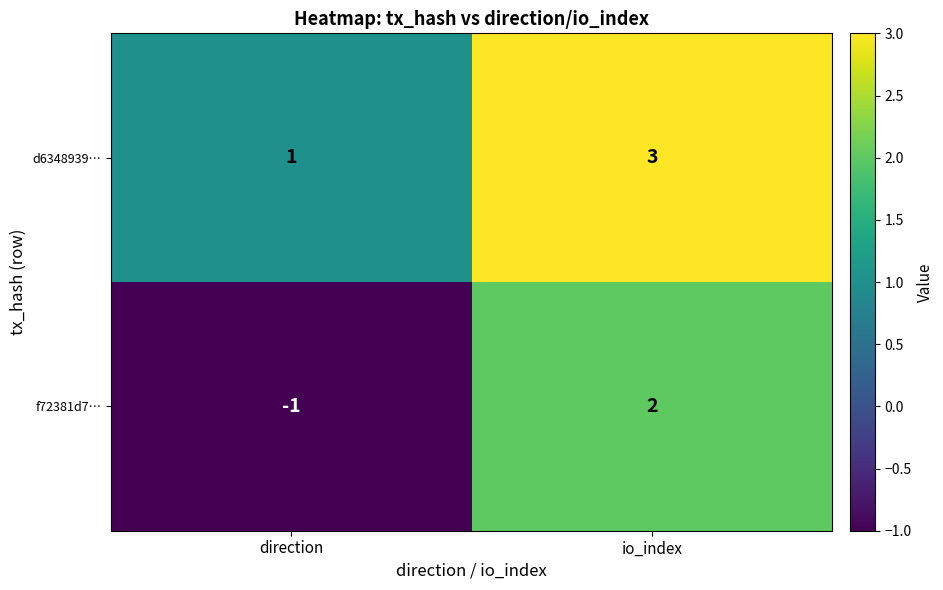

Reading right to left, extract all data points from this chart.

d6348939…: io_index=3	direction=1
f72381d7…: io_index=2	direction=-1